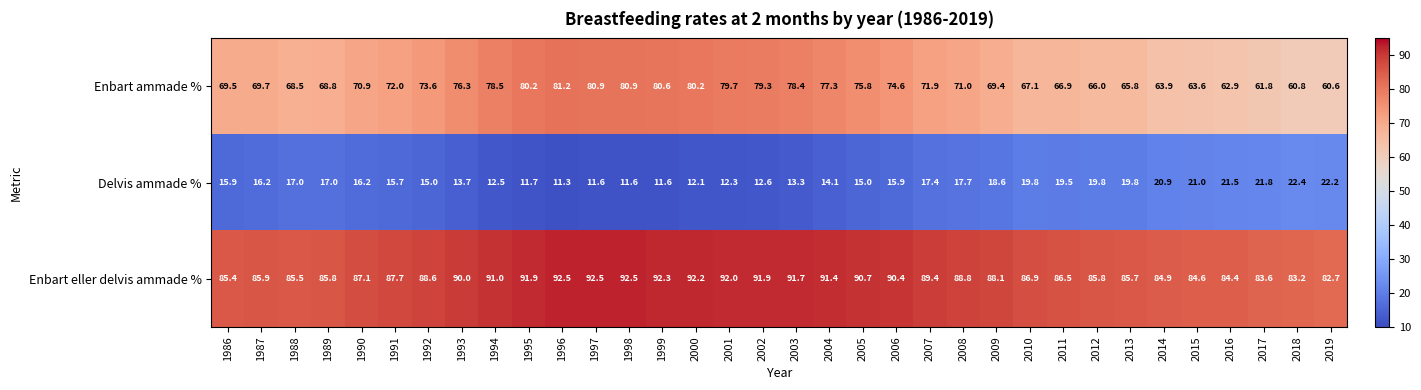

Which category has the lowest value across all series?

1996